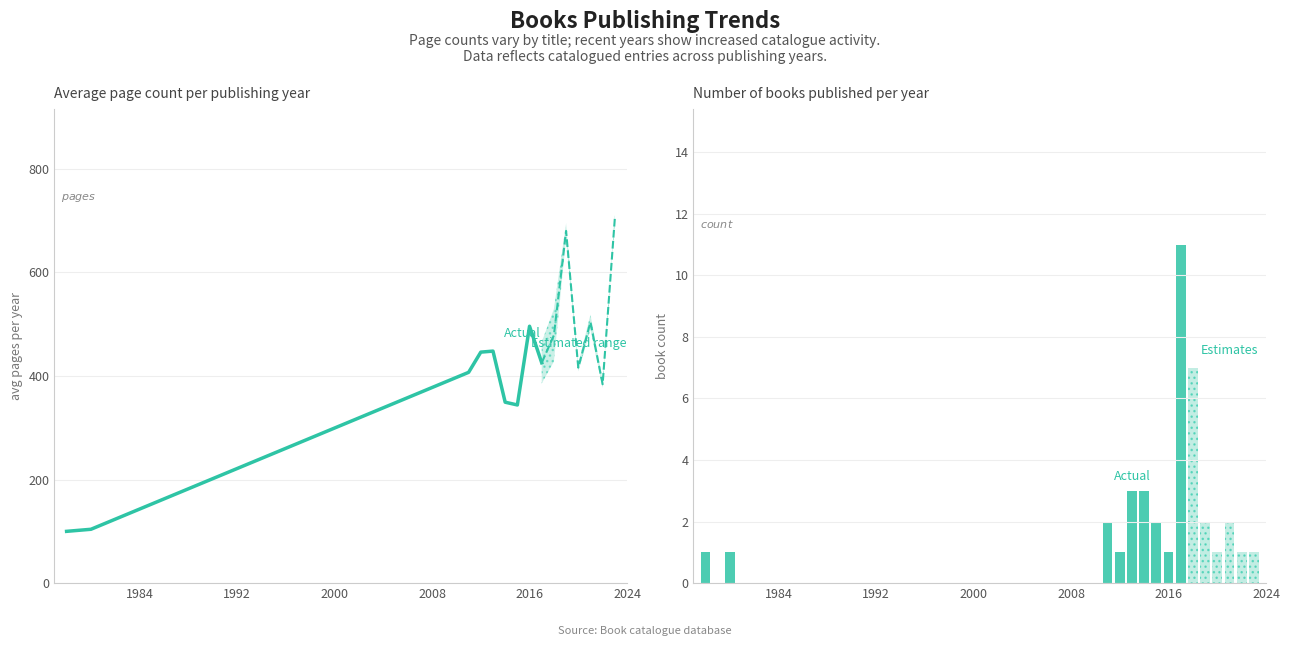

True or false: the data shows 285.1 at 8.

False